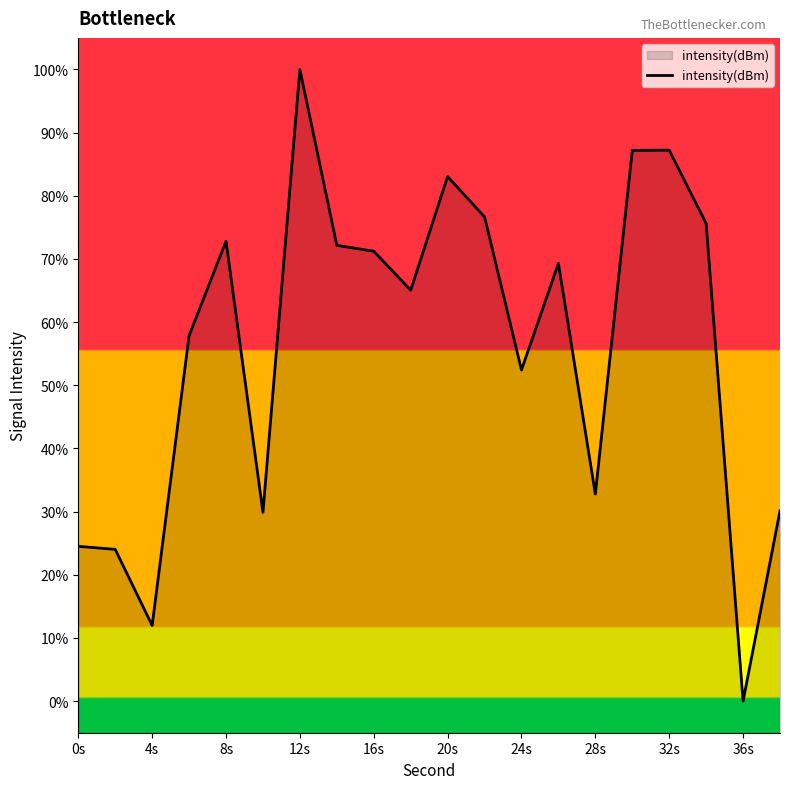

Does the chart have visible grid lines?

No